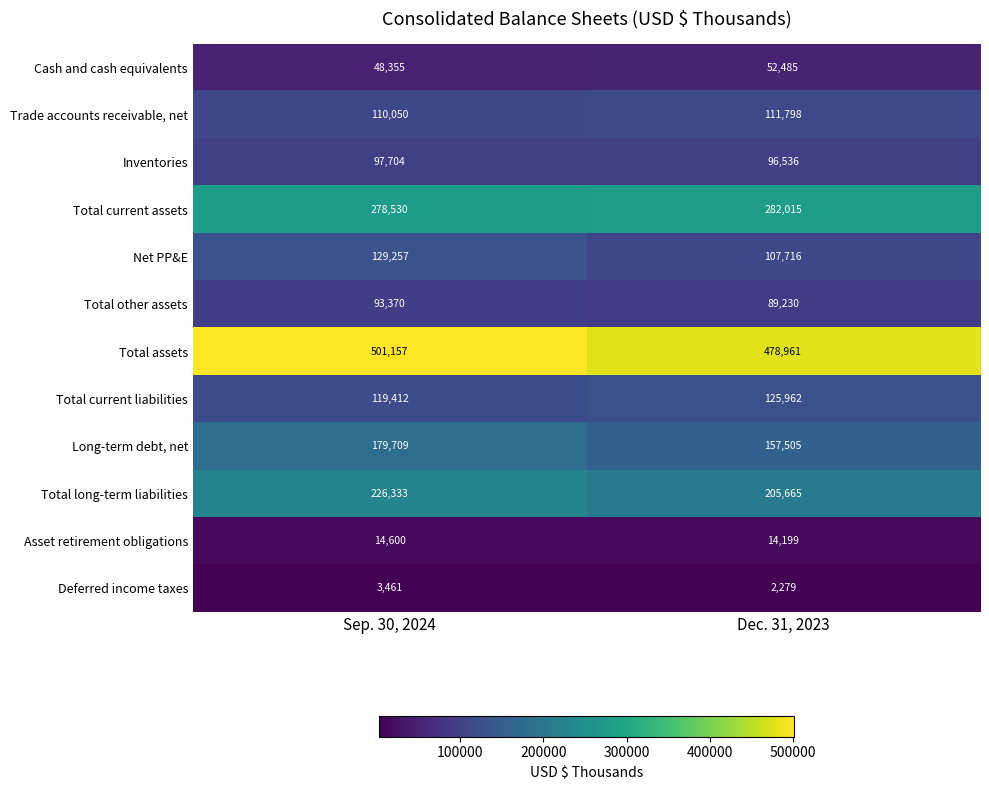

What is the sum of the Total long-term liabilities values at Dec. 31, 2023 and Sep. 30, 2024?

431998